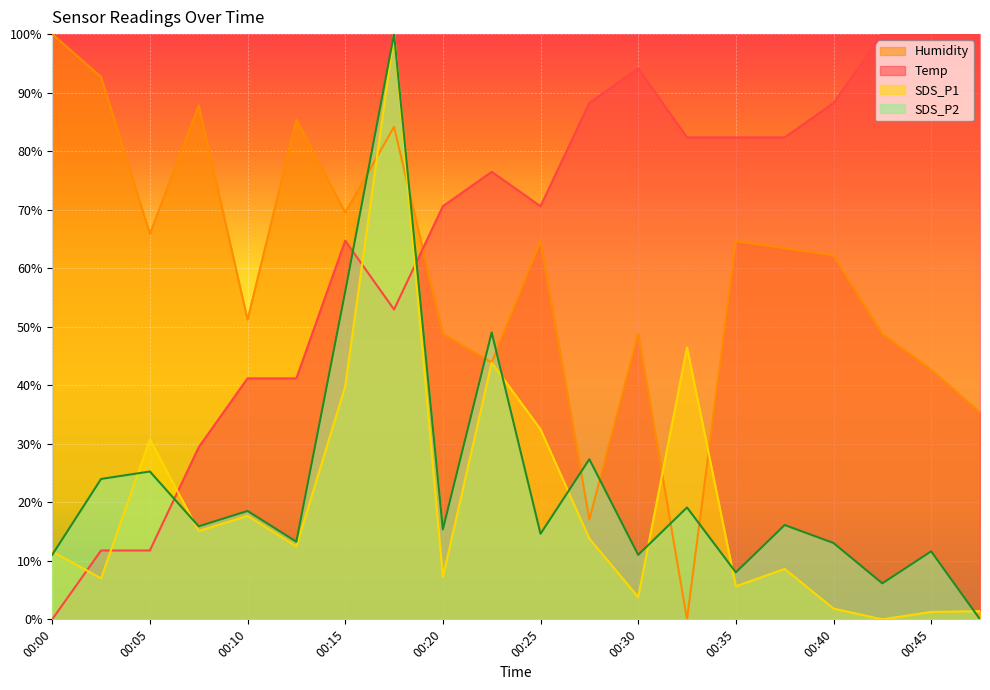

True or false: SDS_P2 has a value of 6.7 at 00:20.

False